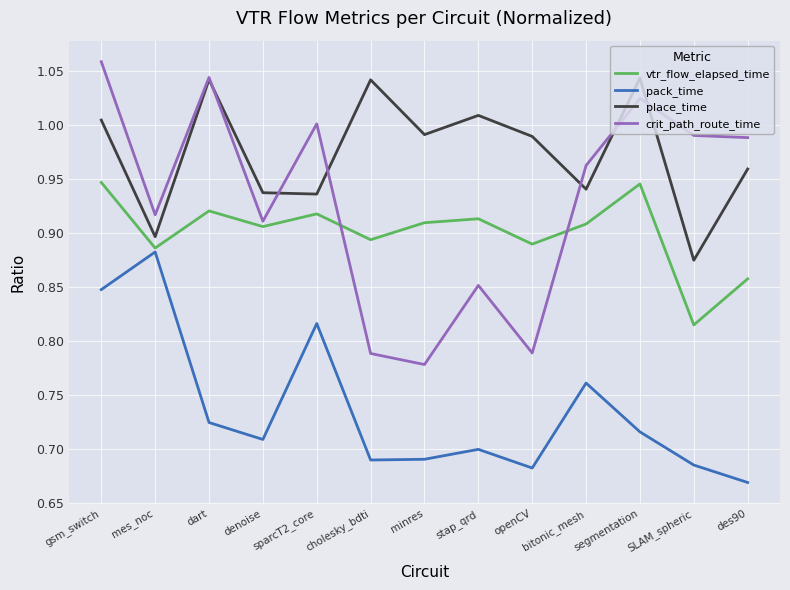

True or false: pack_time and place_time intersect in this chart.

False